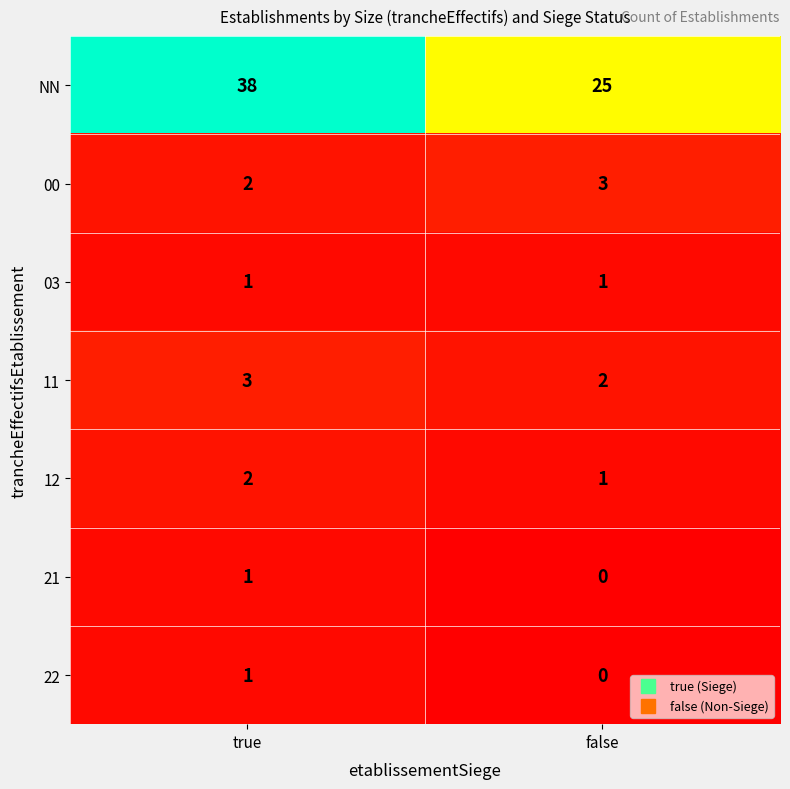

Is the value of NN at false greater than the value of 21 at true?

Yes